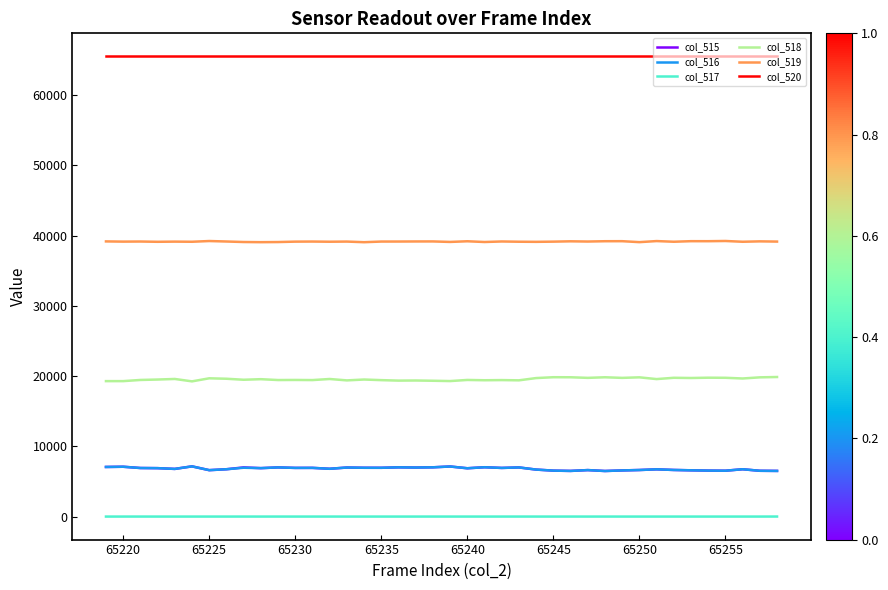

True or false: col_515 and col_517 cross at least once.

False